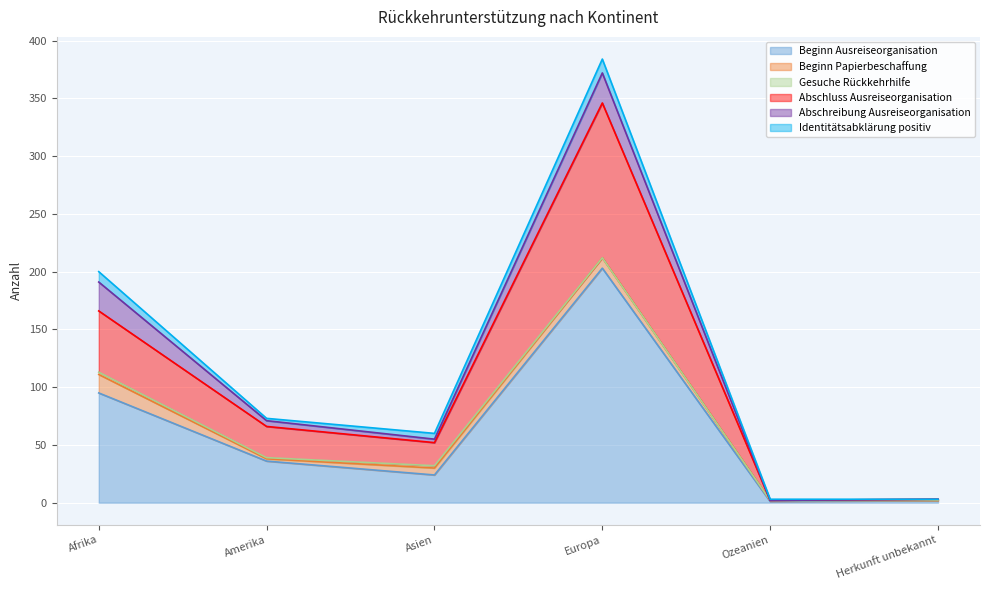

Reading left to right, list all the values displayed in this chart.

Beginn Ausreiseorganisation: Afrika=95	Amerika=36	Asien=24	Europa=203	Ozeanien=1	Herkunft unbekannt=2
Beginn Papierbeschaffung: Afrika=16	Amerika=2	Asien=6	Europa=9	Ozeanien=1	Herkunft unbekannt=0
Gesuche Rückkehrhilfe: Afrika=2	Amerika=1	Asien=2	Europa=0	Ozeanien=0	Herkunft unbekannt=0
Abschluss Ausreiseorganisation: Afrika=53	Amerika=27	Asien=20	Europa=134	Ozeanien=0	Herkunft unbekannt=1
Abschreibung Ausreiseorganisation: Afrika=25	Amerika=5	Asien=3	Europa=26	Ozeanien=0	Herkunft unbekannt=0
Identitätsabklärung positiv: Afrika=9	Amerika=2	Asien=5	Europa=12	Ozeanien=1	Herkunft unbekannt=0